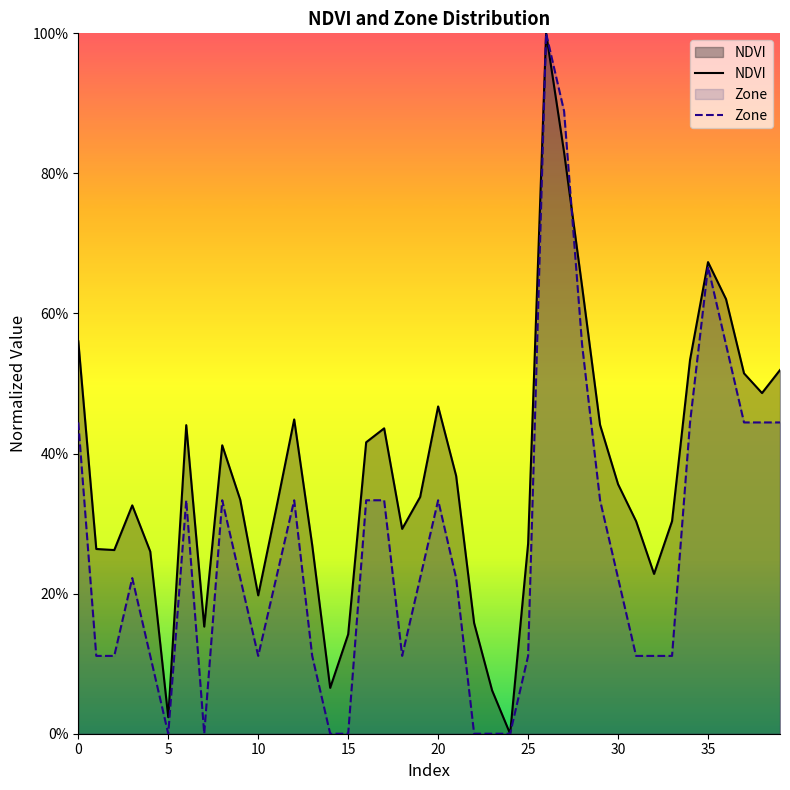

Between 10 and 26, which series saw the biggest shift?

Zone